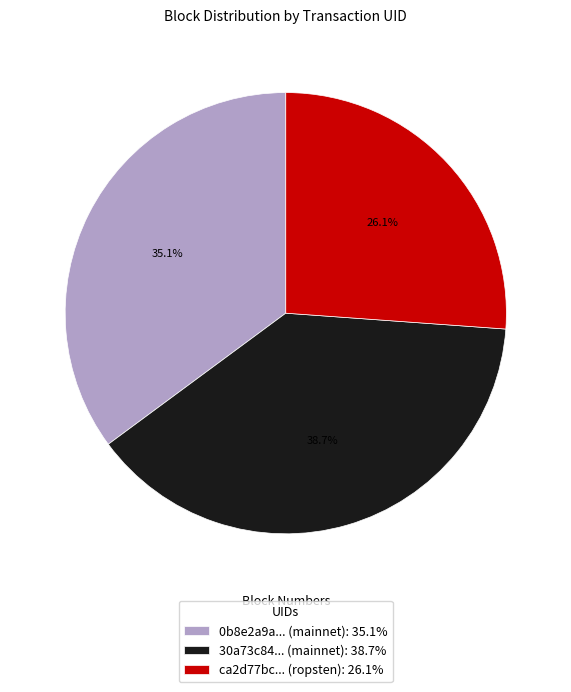

Rank the categories by value from highest to lowest.

30a73c84... (mainnet): 38.7%, 0b8e2a9a... (mainnet): 35.1%, ca2d77bc... (ropsten): 26.1%